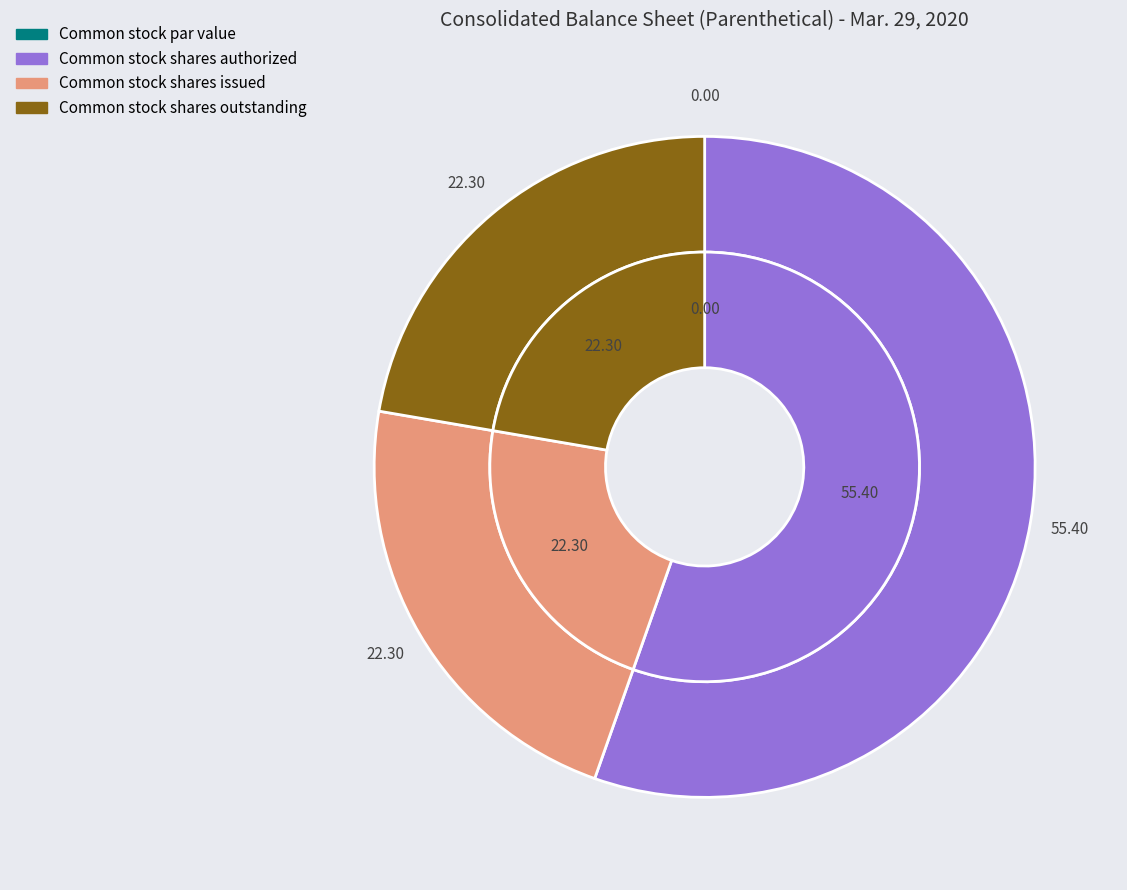

What is the smallest slice in the pie chart?

Common stock par value